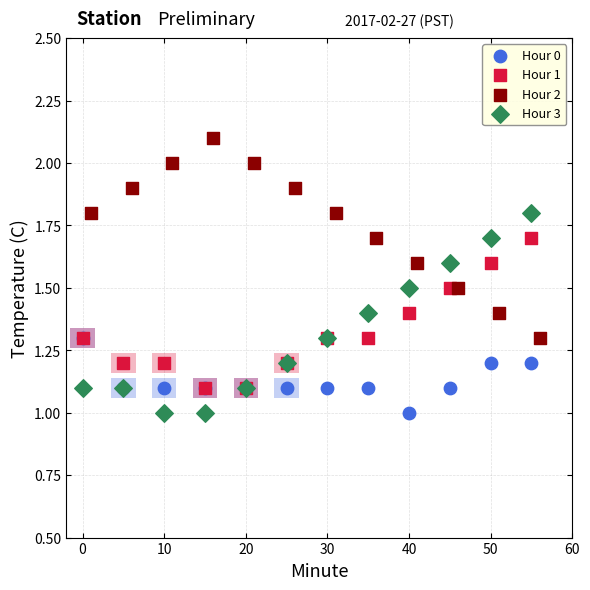

Which series contains the highest Y value?

Hour 2